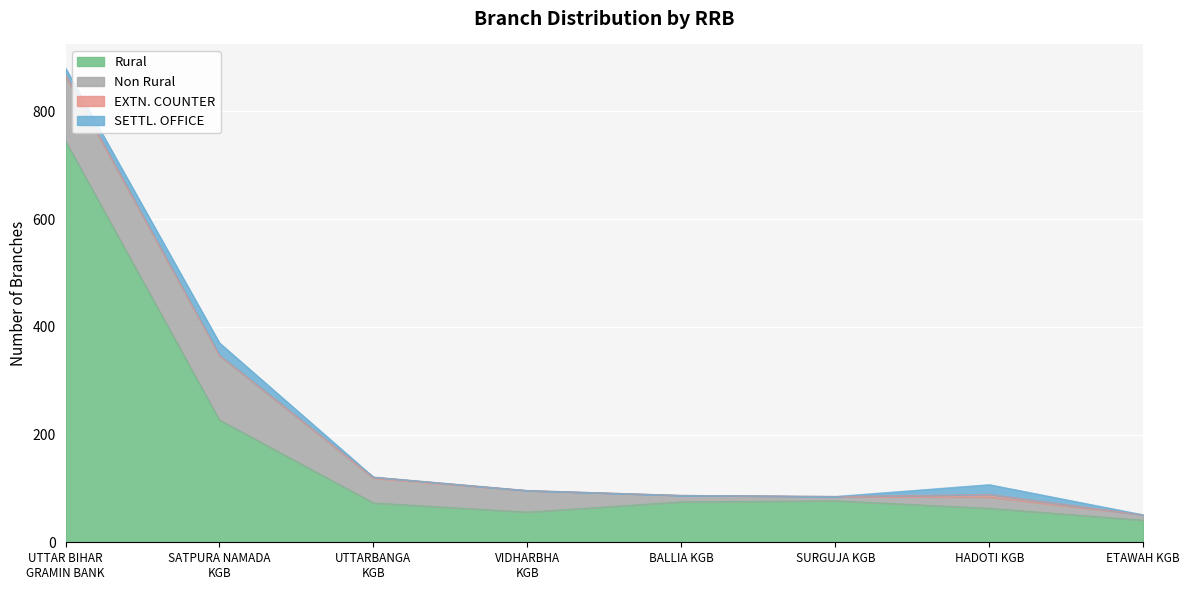

At which category does the chart reach its minimum across all series?

SATPURA NAMADA
KGB